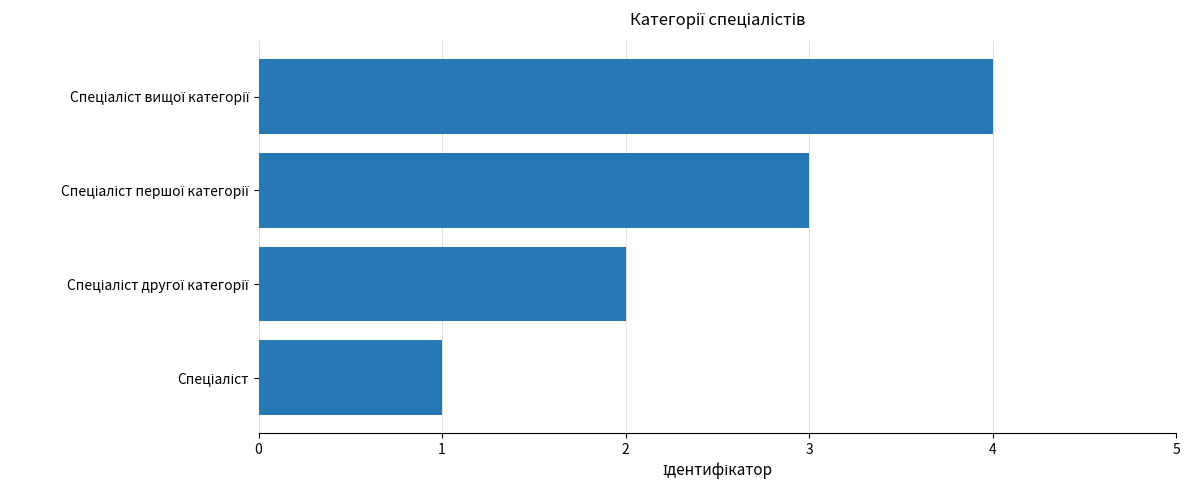

What is the greatest value displayed?

4